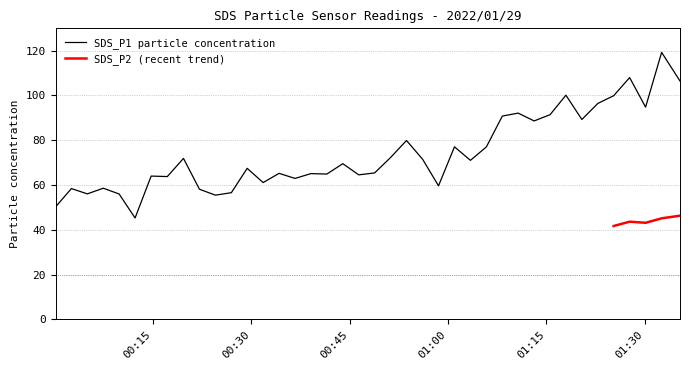

What is the ratio of the value at 2022/01/29 01:25:17 to the value at 2022/01/29 00:00:09?

2.0